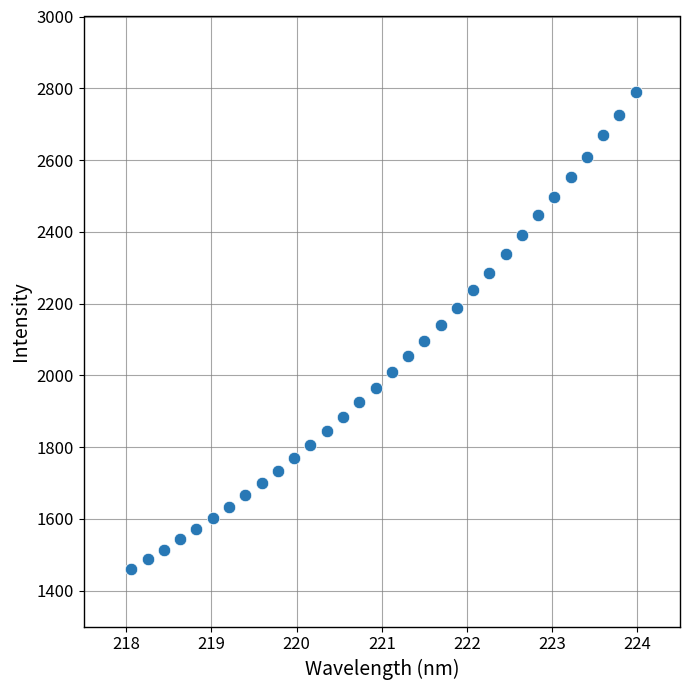

What is the range of X values (max minus min)?

5.9